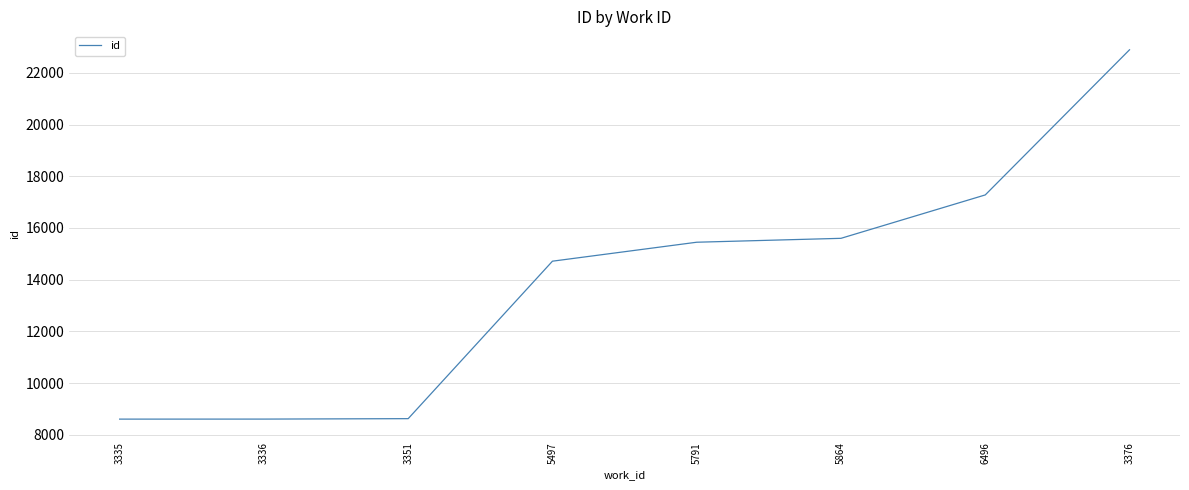

Approximately how many times larger is the value at 3335 compared to 5791?

0.6